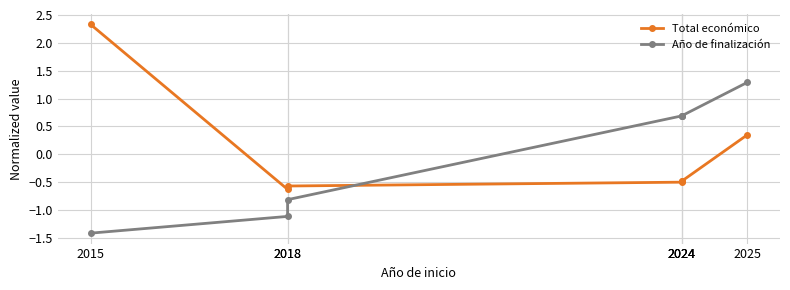

How many positive values does the Total económico series have?

2